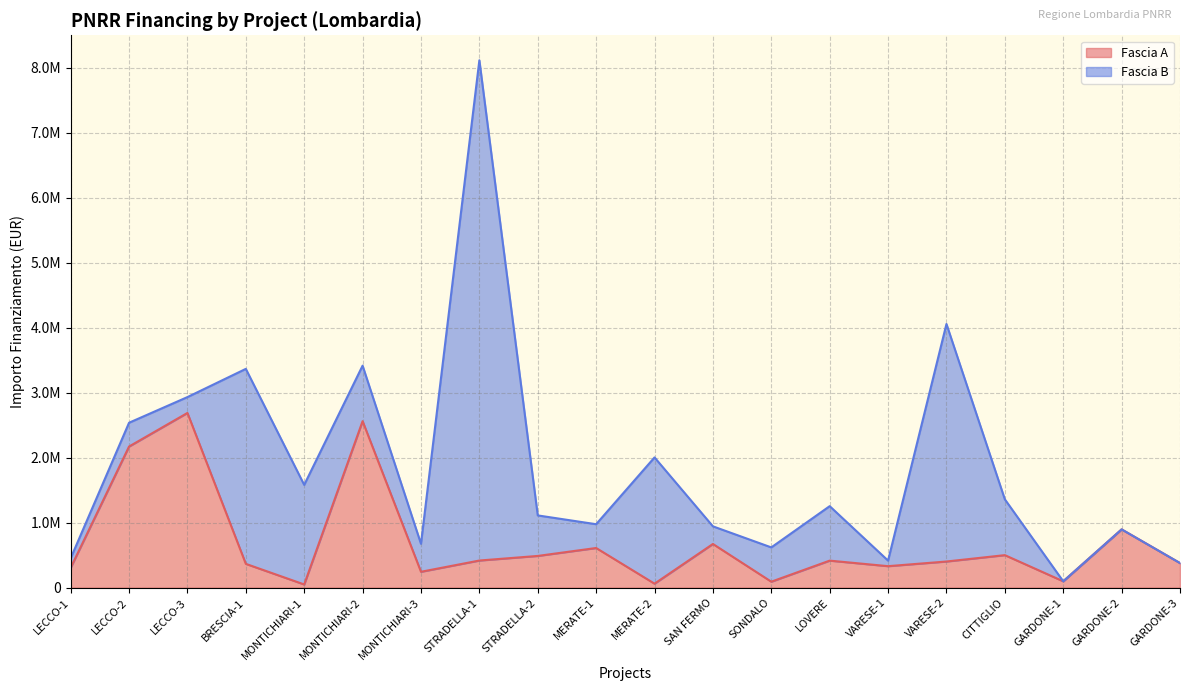

Does the chart display data point markers on the line(s)?

No